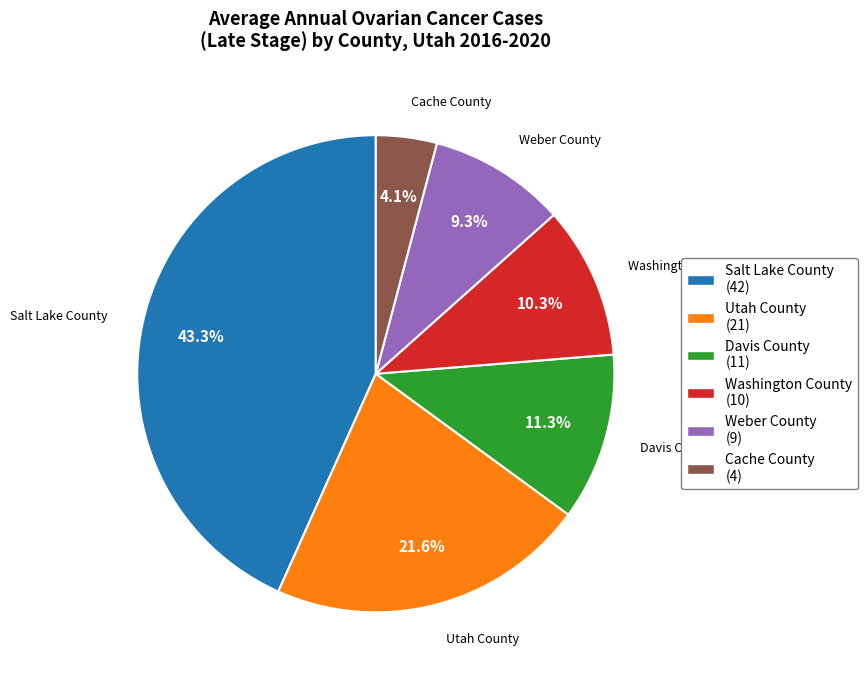

What percentage is the Weber County slice, to the nearest percent?

9%